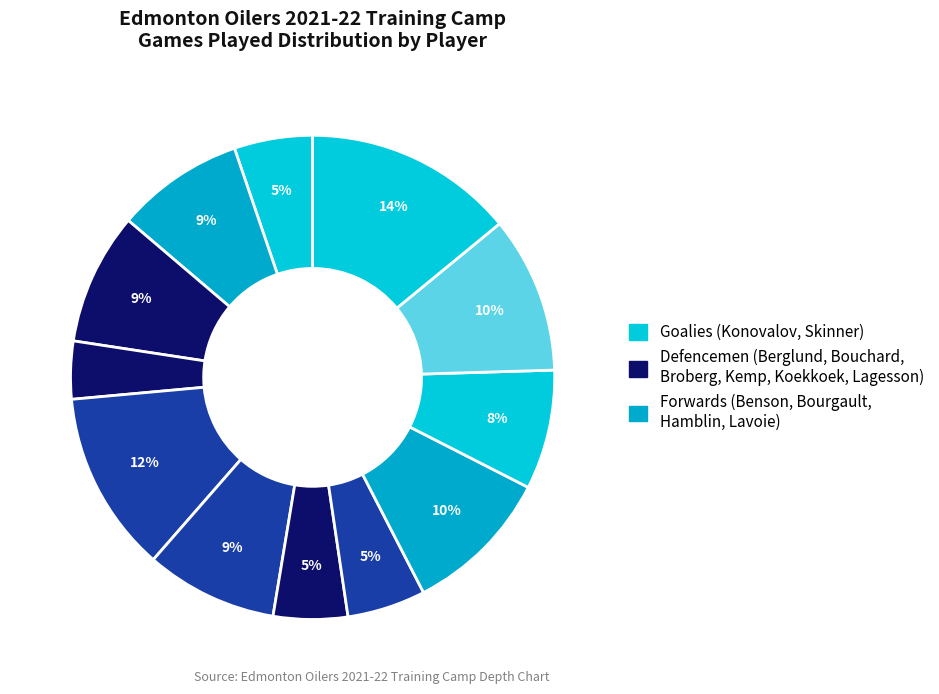

Count the number of slices in the pie.

12